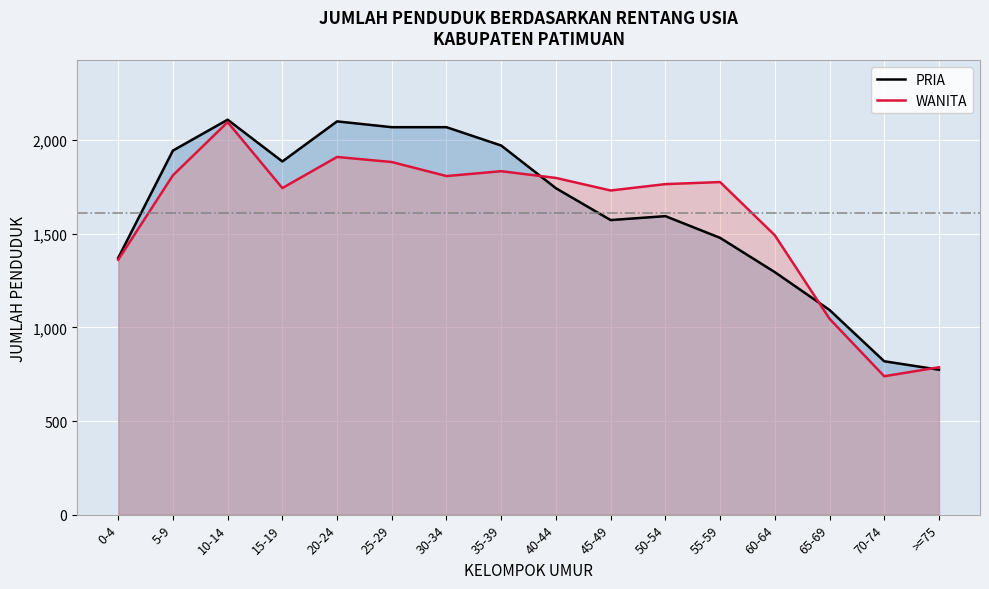

True or false: WANITA and PRIA intersect in this chart.

True